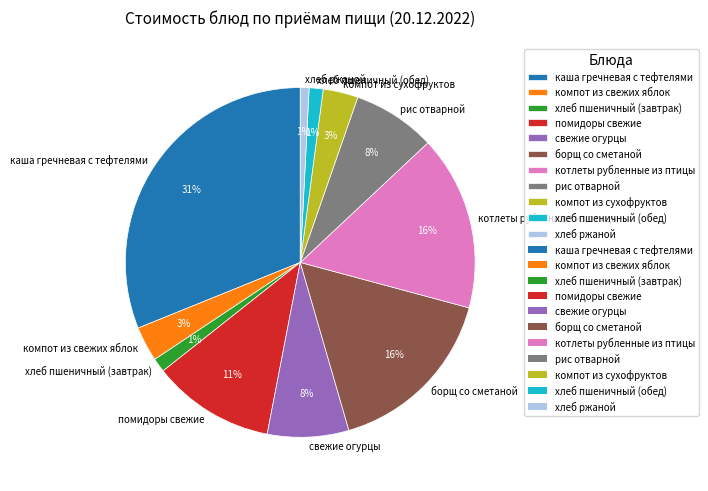

To the nearest percent, what is the difference between the компот из свежих яблок and помидоры свежие slice percentages?

8%